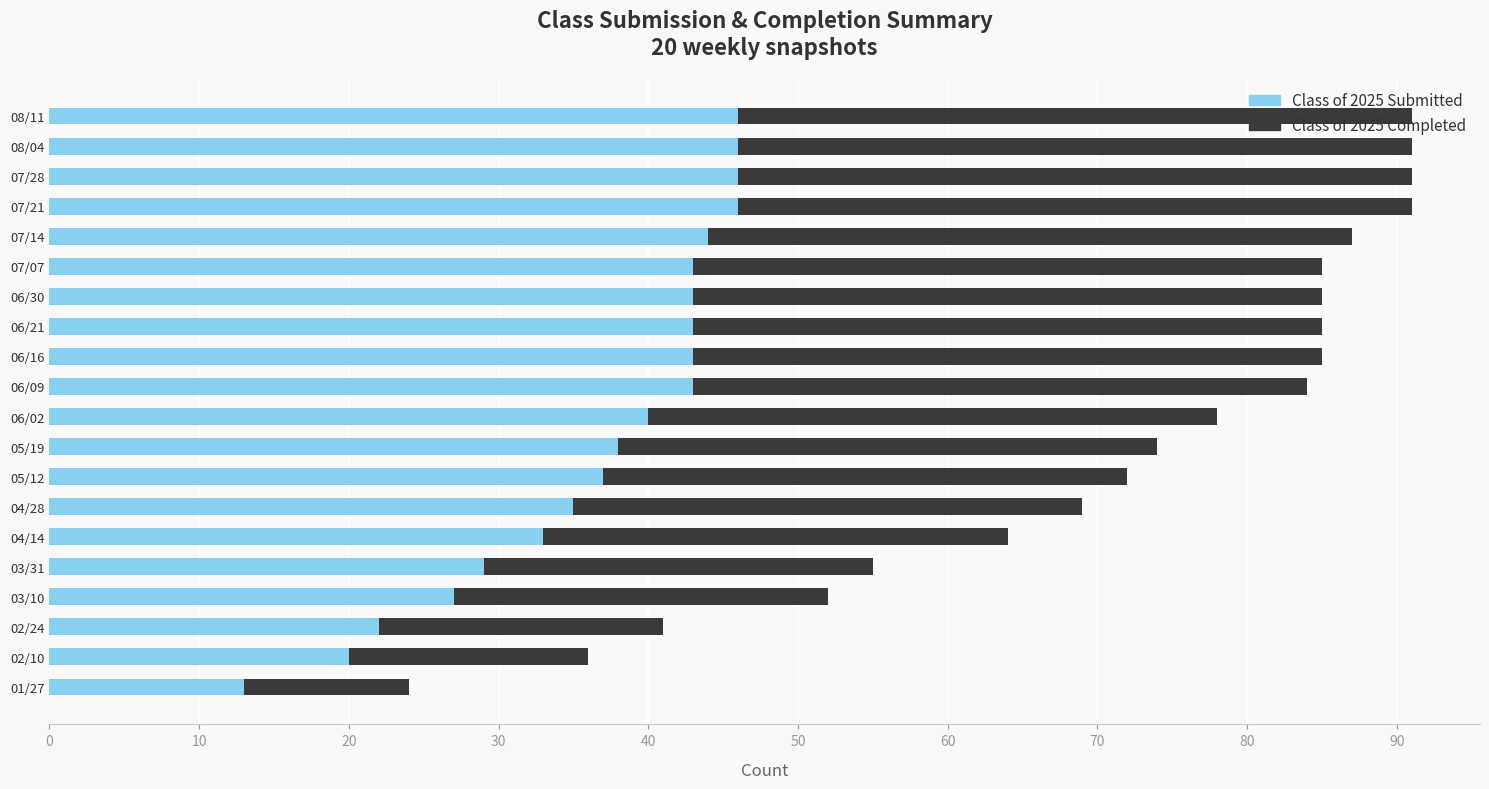

How many distinct data groups are displayed?

2